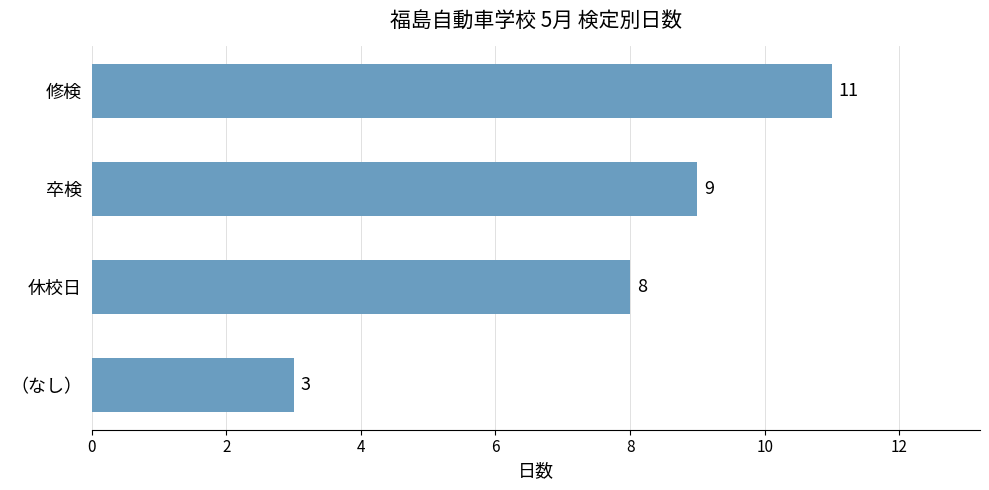

Which category has the highest value across all series?

修検